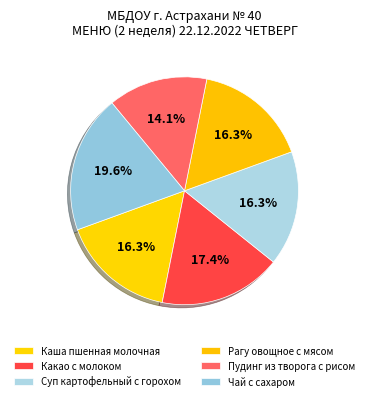

Count the number of slices in the pie.

6